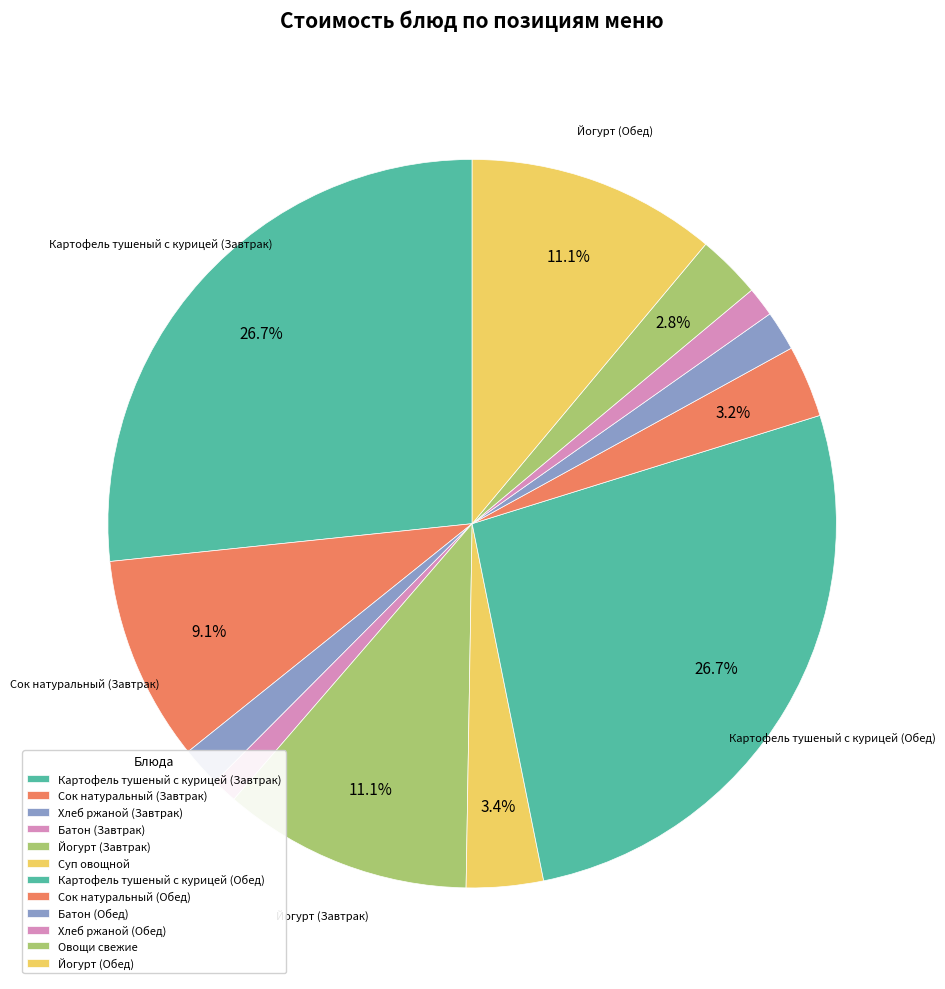

Which category has the smallest portion of the pie?

Батон (Завтрак)